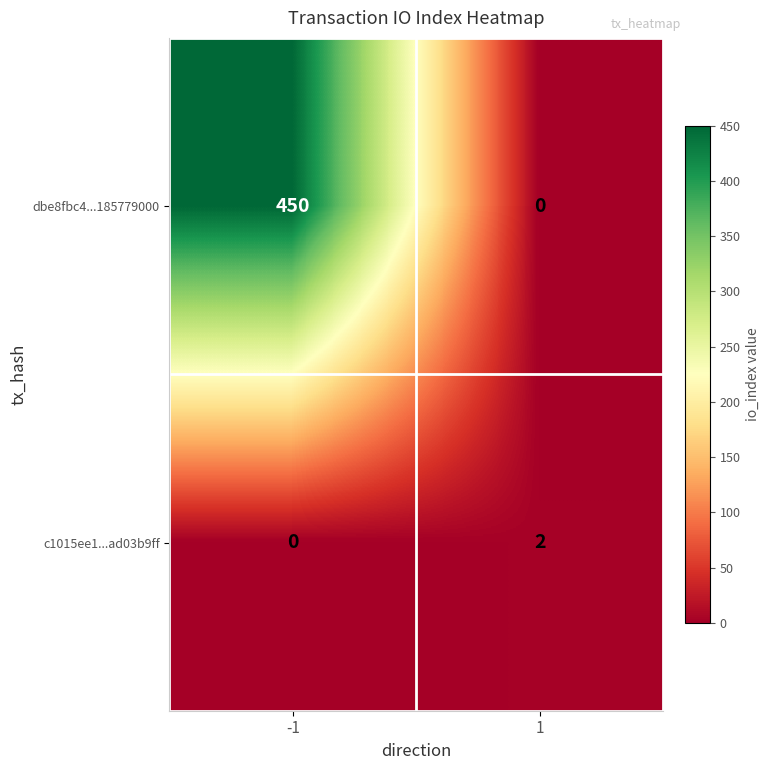

True or false: c1015ee1...ad03b9ff has a value of 3 at 1.

False